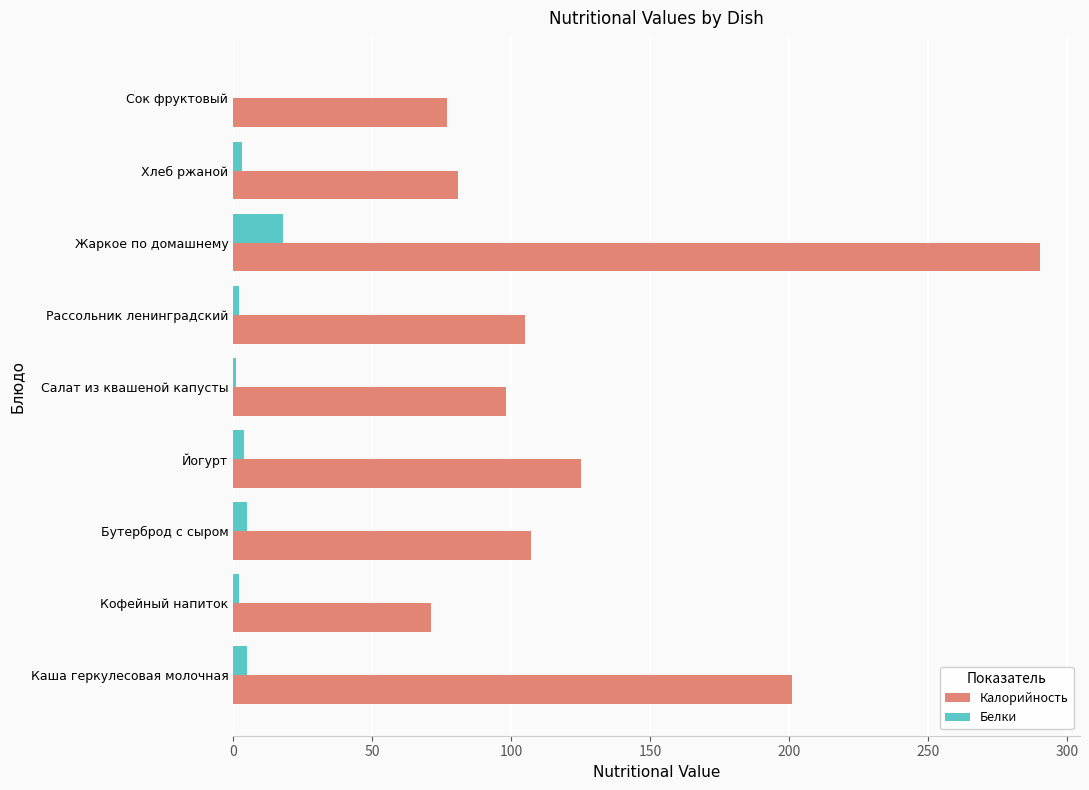

Between Йогурт and Салат из квашеной капусты, which series saw the biggest shift?

Калорийность